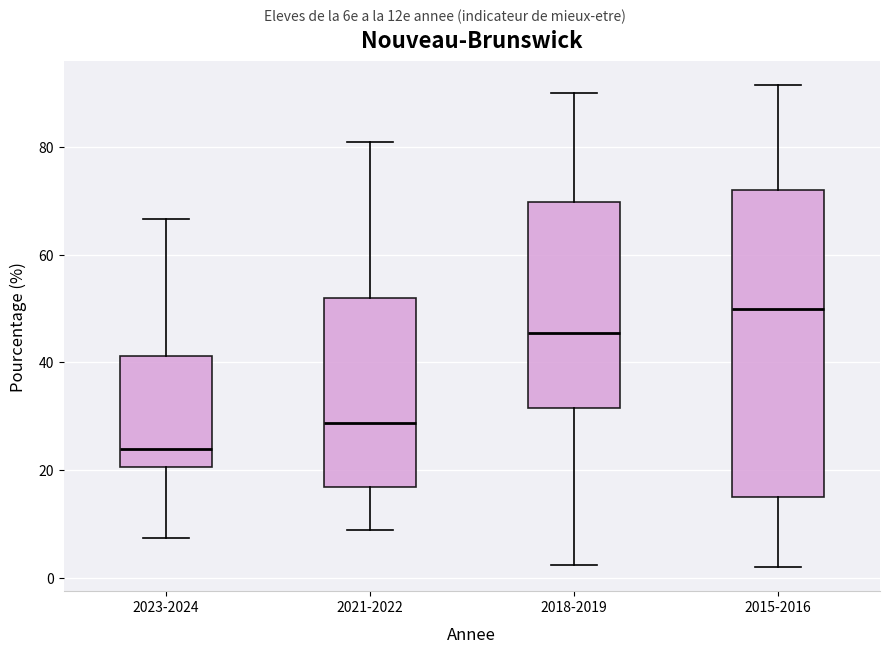

Comparing the boxes themselves (not the whiskers), which one is the tallest?

2015-2016